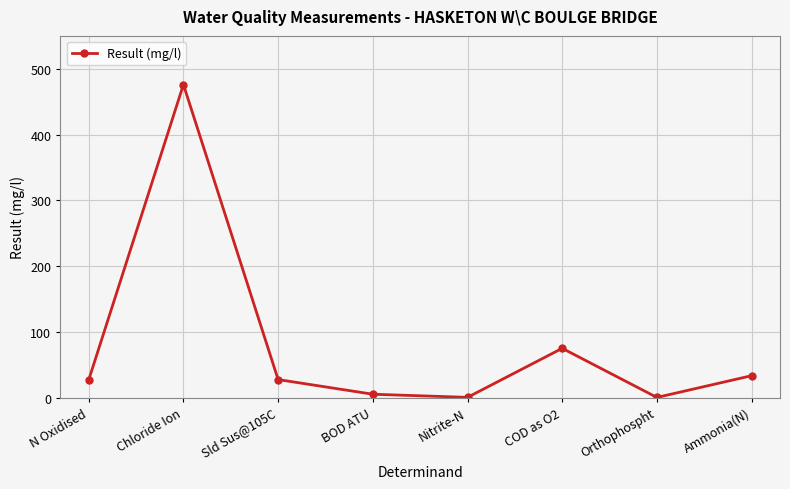

At which label is the value closest to 238?

COD as O2